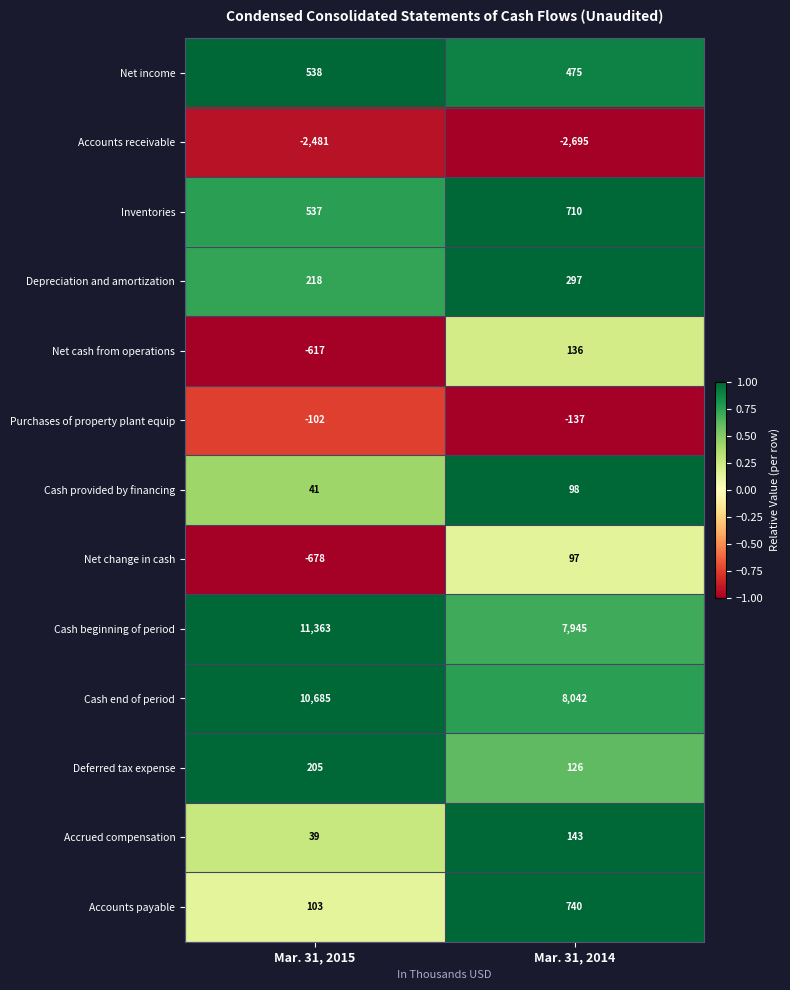

Which category has the lowest value across all series?

Mar. 31, 2014